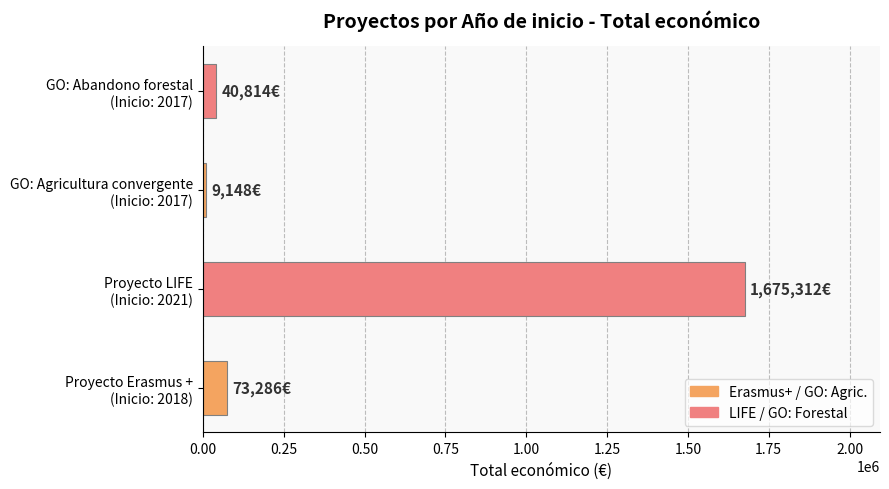

At which category does the chart reach its peak across all series?

Proyecto LIFE
(Inicio: 2021)